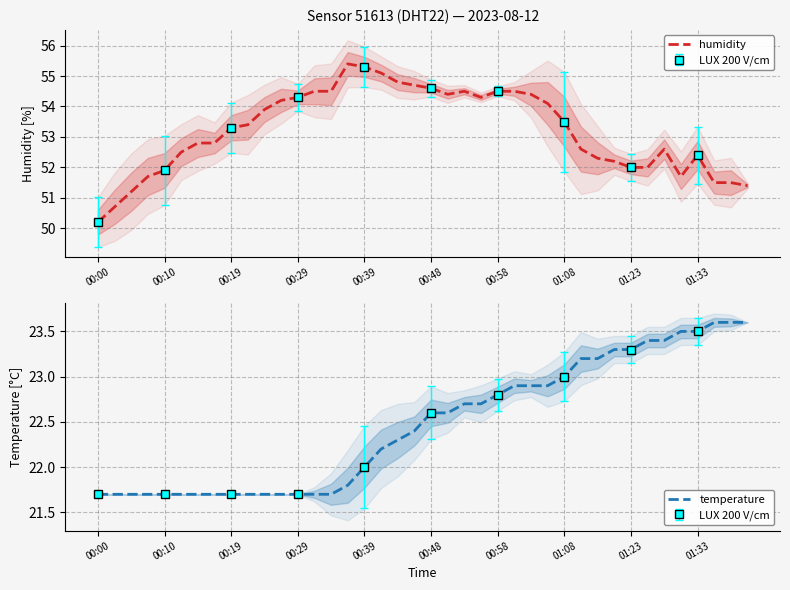

True or false: humidity and temperature intersect in this chart.

False